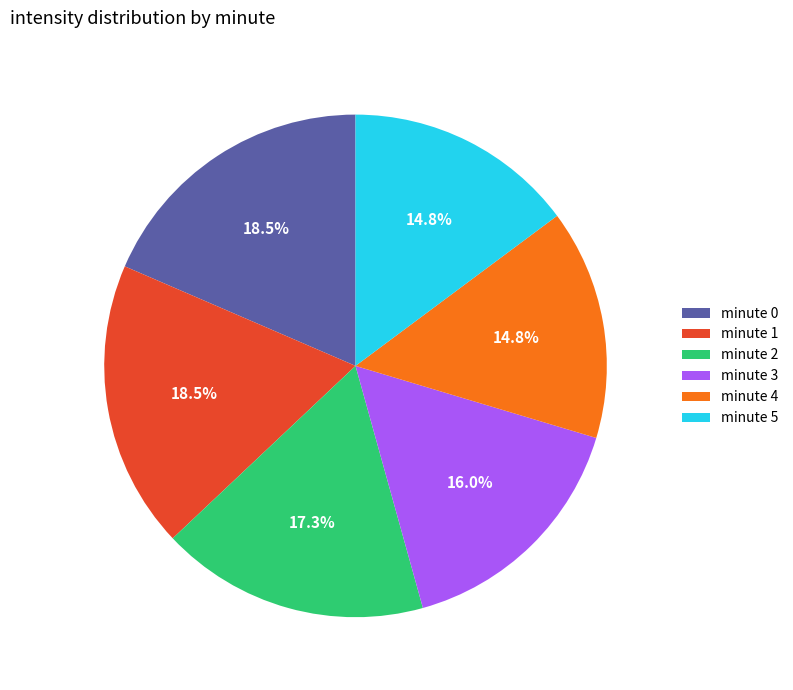

Does minute 5 account for over 50% of the chart?

No